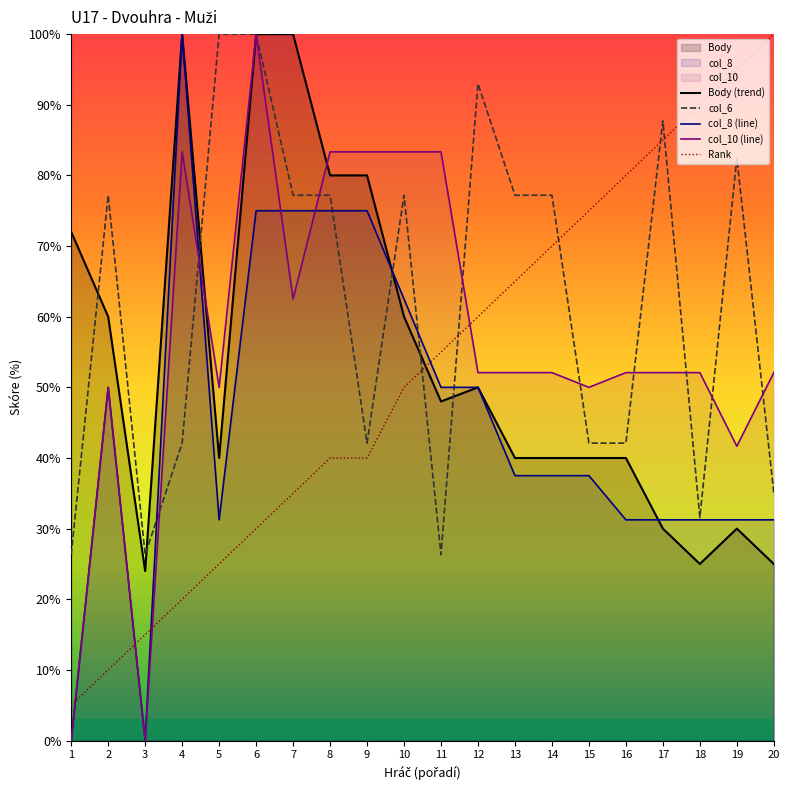

At which category is the sum across all series the highest?

6